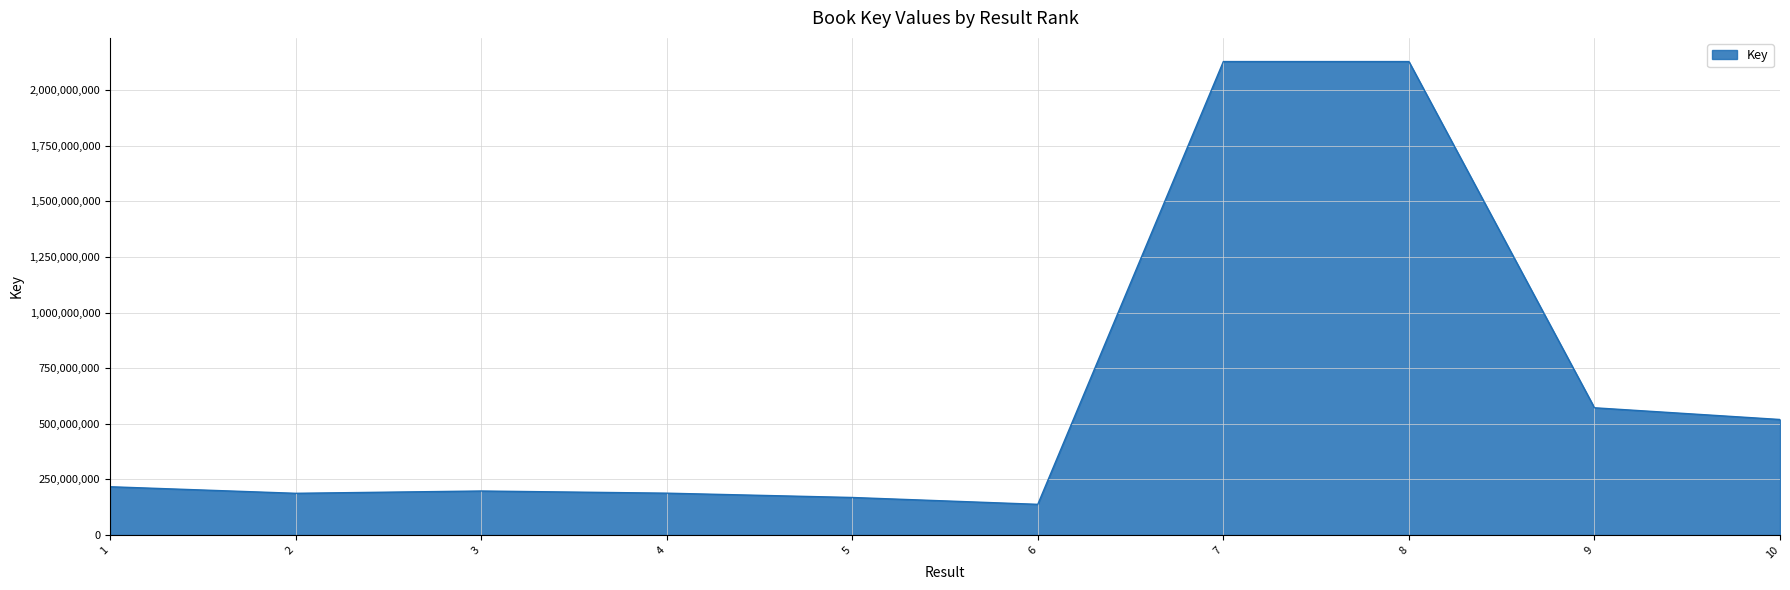

Between 8 and 1, which is larger?

8